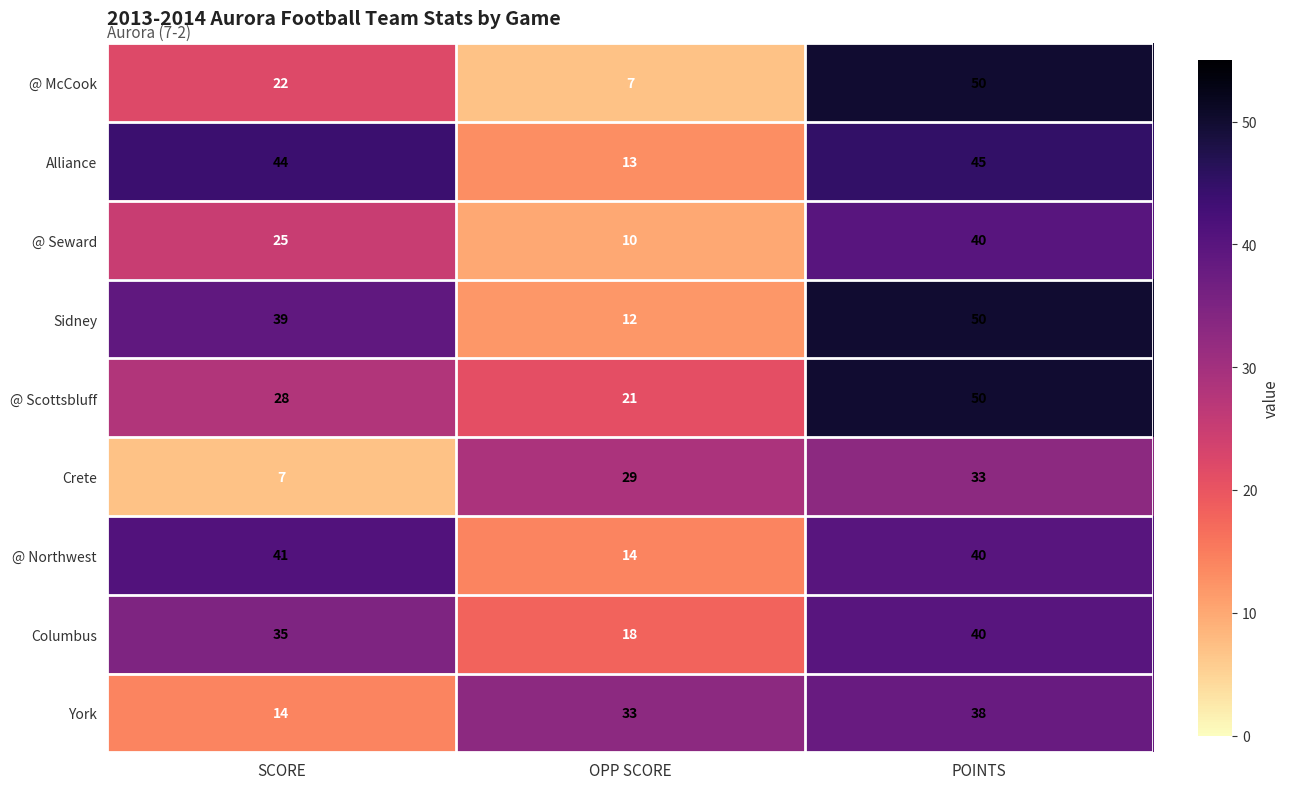

What is the maximum value shown in the chart?

50